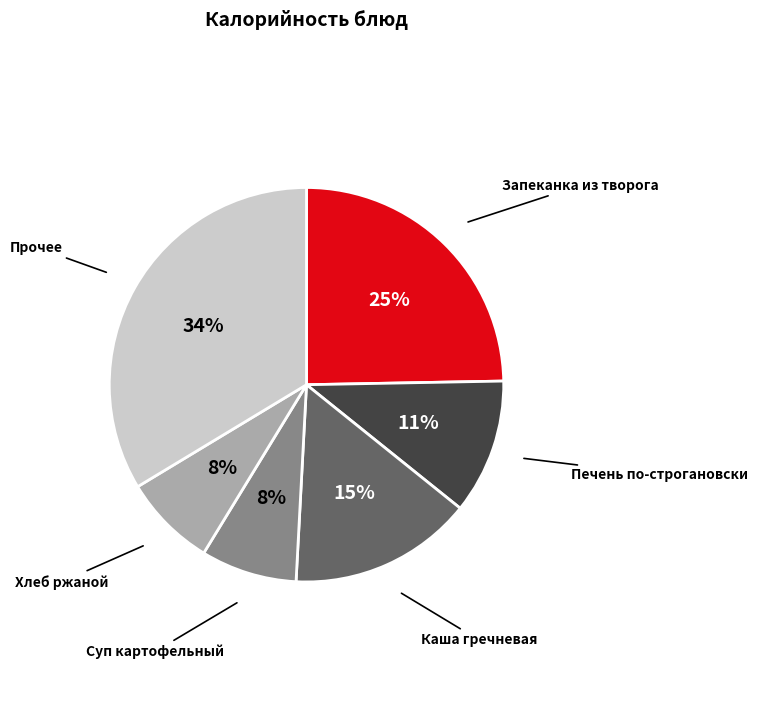

Which category has the biggest portion of the pie?

Прочее